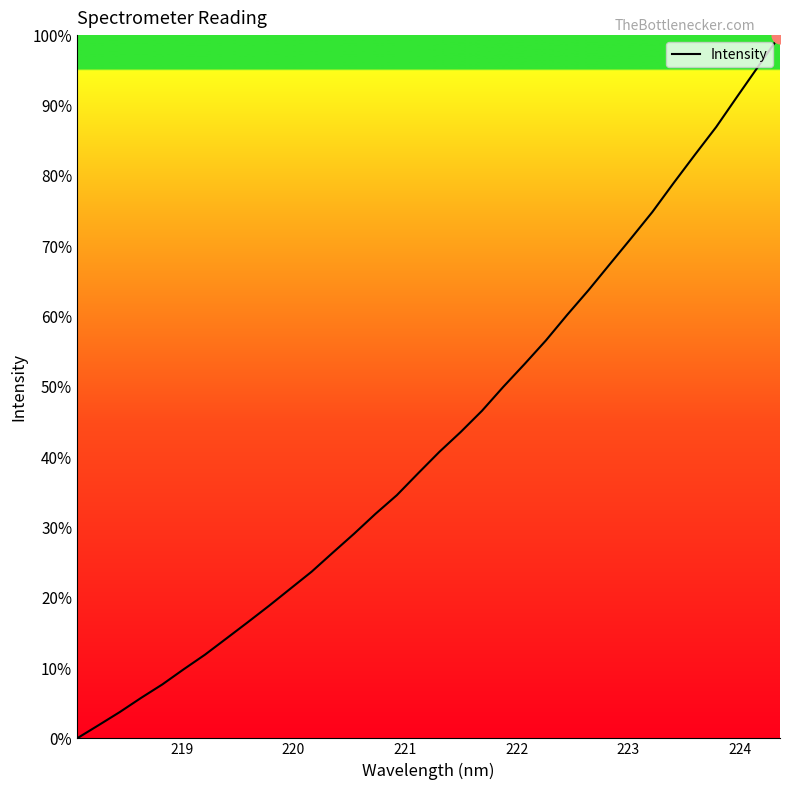

True or false: there are more than 0 points higher than both neighbors.

False